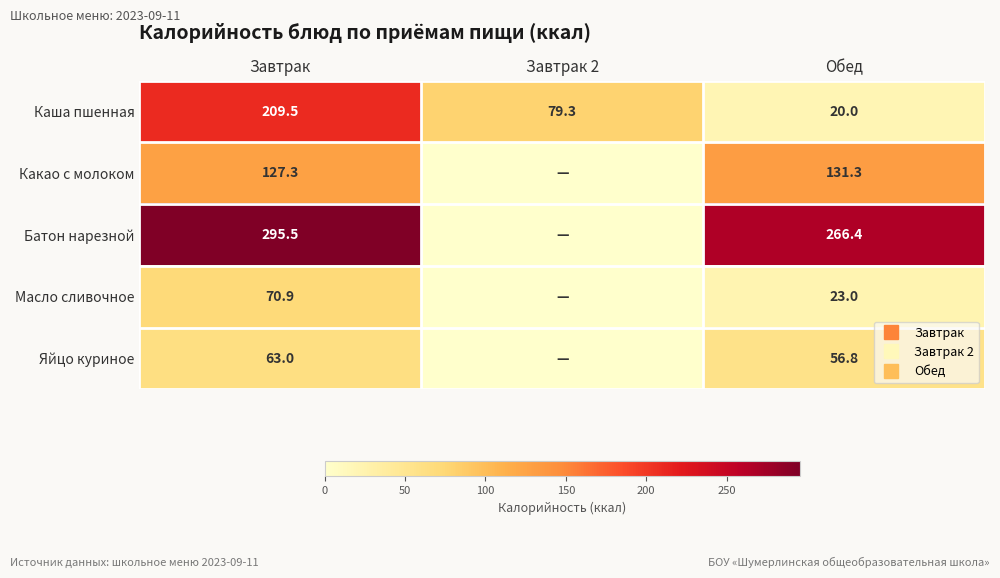

Which has a higher value, Завтрак 2 or Обед?

Завтрак 2